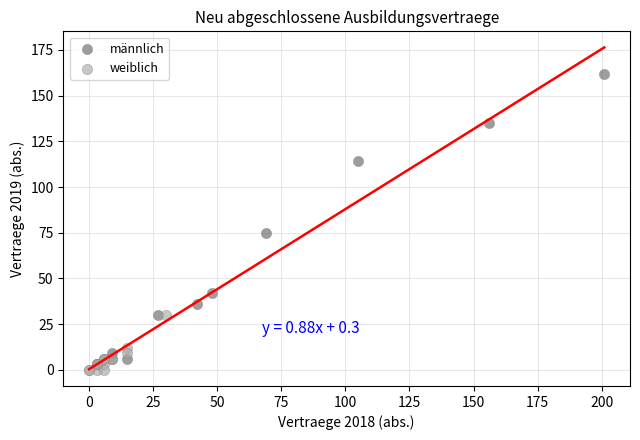

What are all the series names shown in the legend?

männlich, weiblich